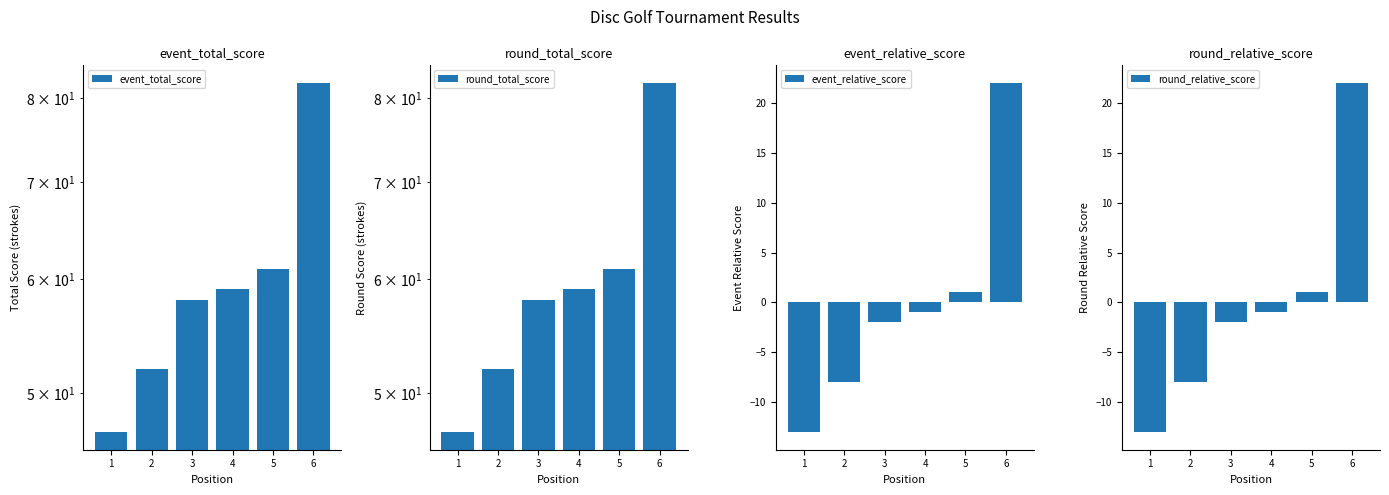

What are all the series names shown in the legend?

event_total_score, round_total_score, event_relative_score, round_relative_score